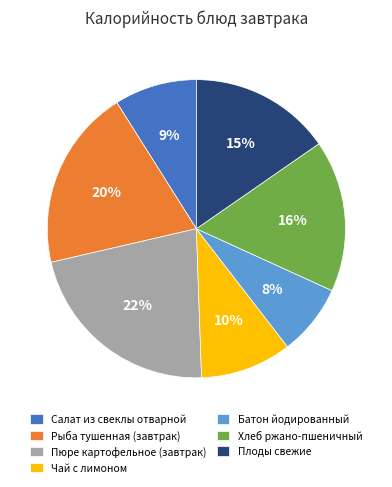

Which category has the biggest portion of the pie?

Пюре картофельное (завтрак)